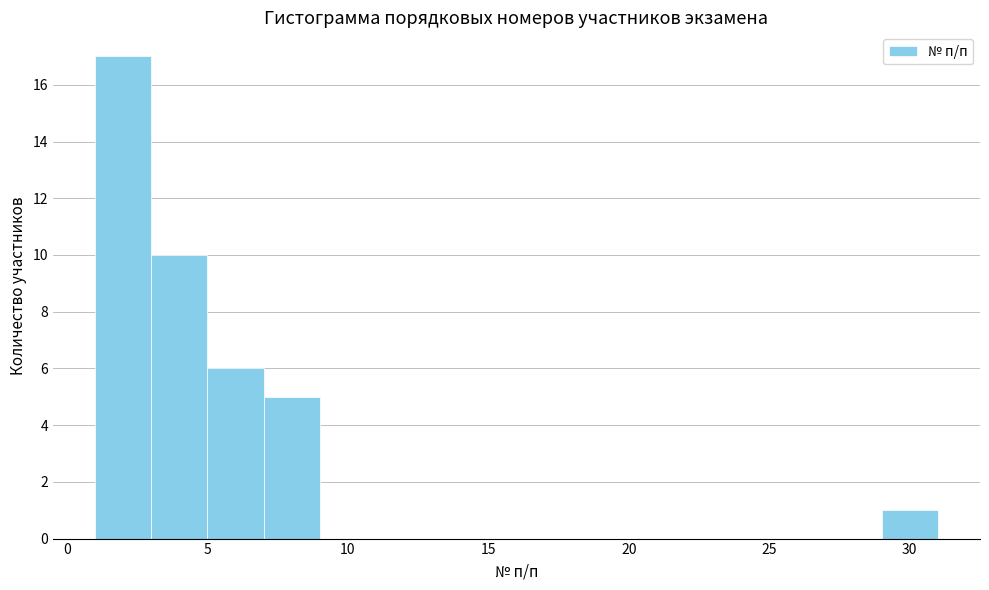

Reading left to right, transcribe this chart: for each bar, give the range it covers on the x-axis and its height. The values are not printed on the chart, so give them approximately, as read against the axis.

1 to 3: 17
3 to 5: 10
5 to 7: 6
7 to 9: 5
9 to 11: 0
11 to 13: 0
13 to 15: 0
15 to 17: 0
17 to 19: 0
19 to 21: 0
21 to 23: 0
23 to 25: 0
25 to 27: 0
27 to 29: 0
29 to 31: 1